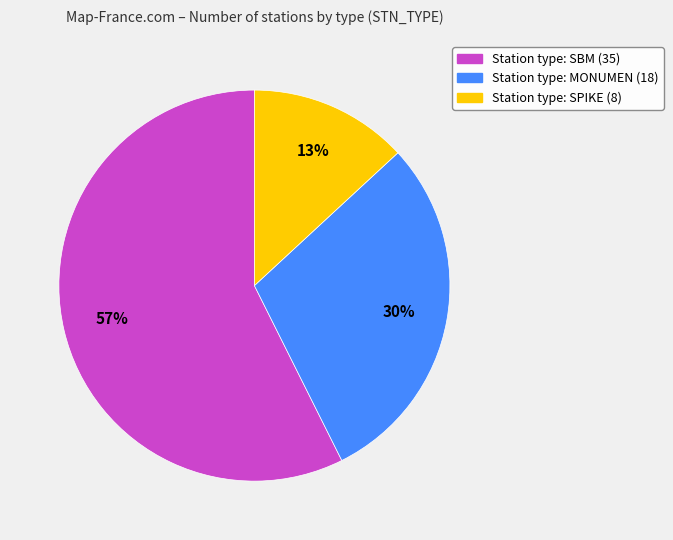

To the nearest percent, what is the average slice percentage?

33%